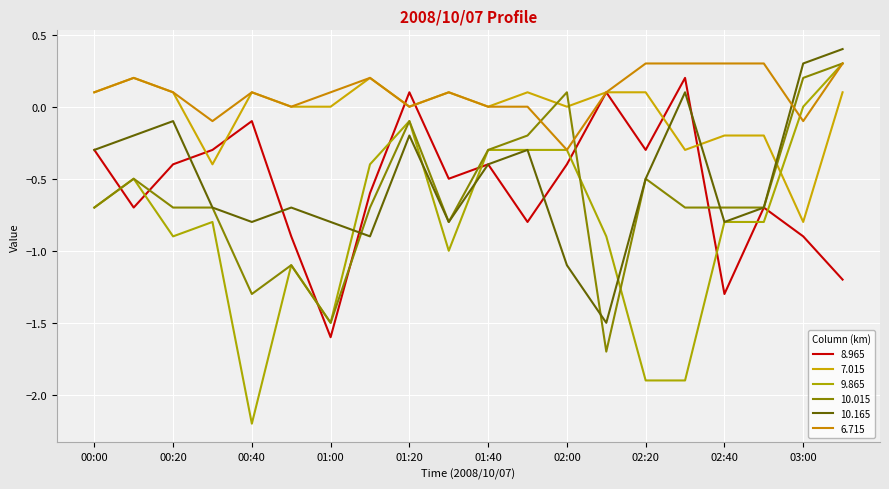

How many values in 8.965 are above zero?

3